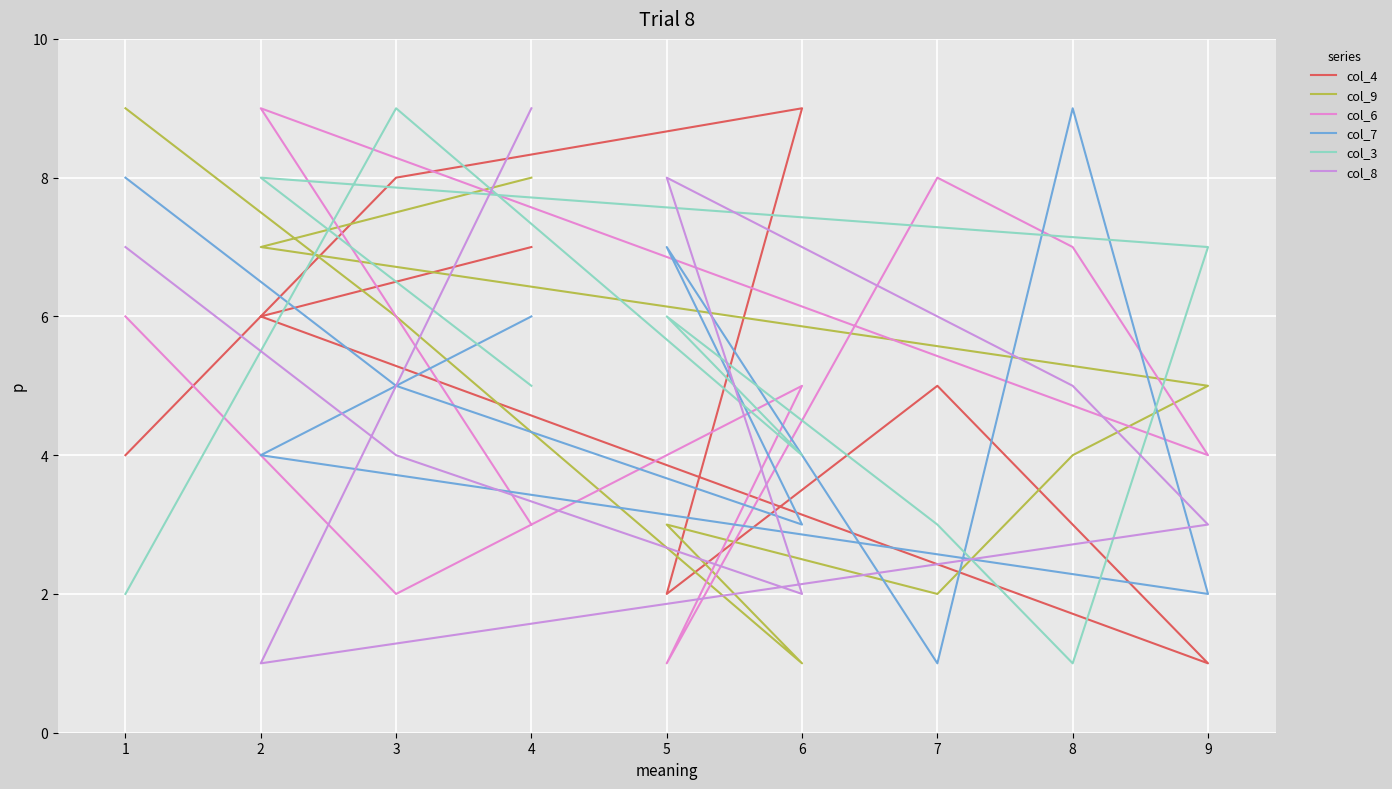

Where is the first local maximum for col_8?

5